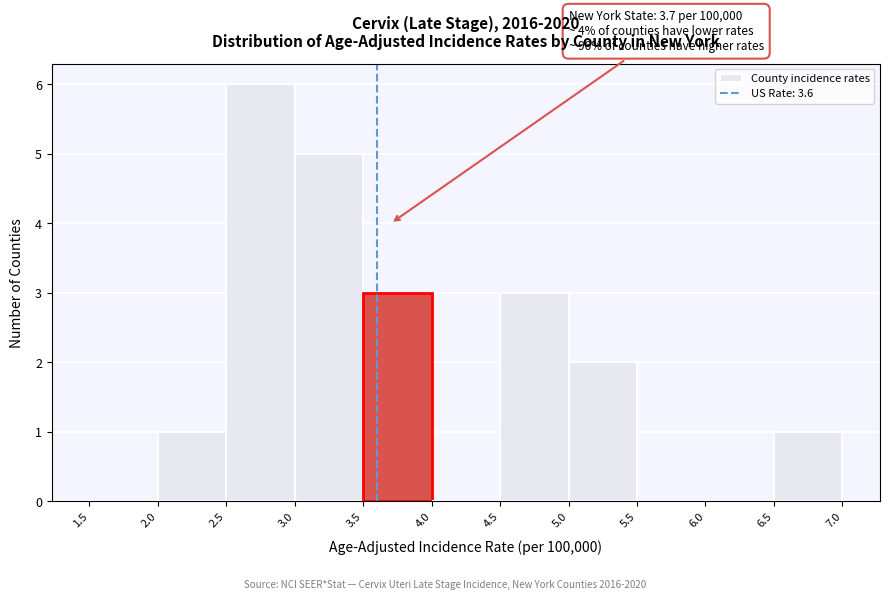

Over which range of the x-axis is the bar tallest?

2.5 to 3.0